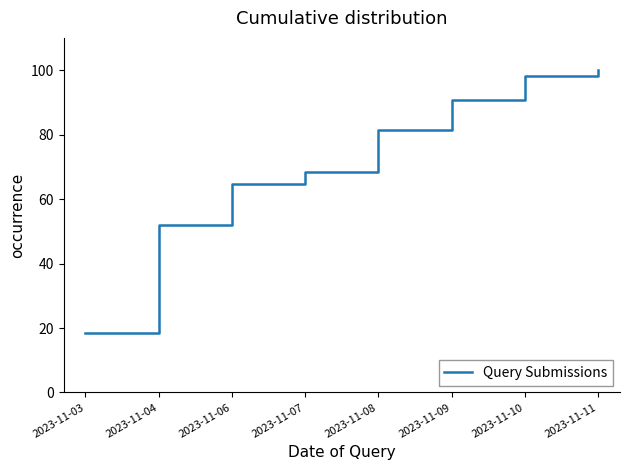

Count the number of categories in the chart.

8